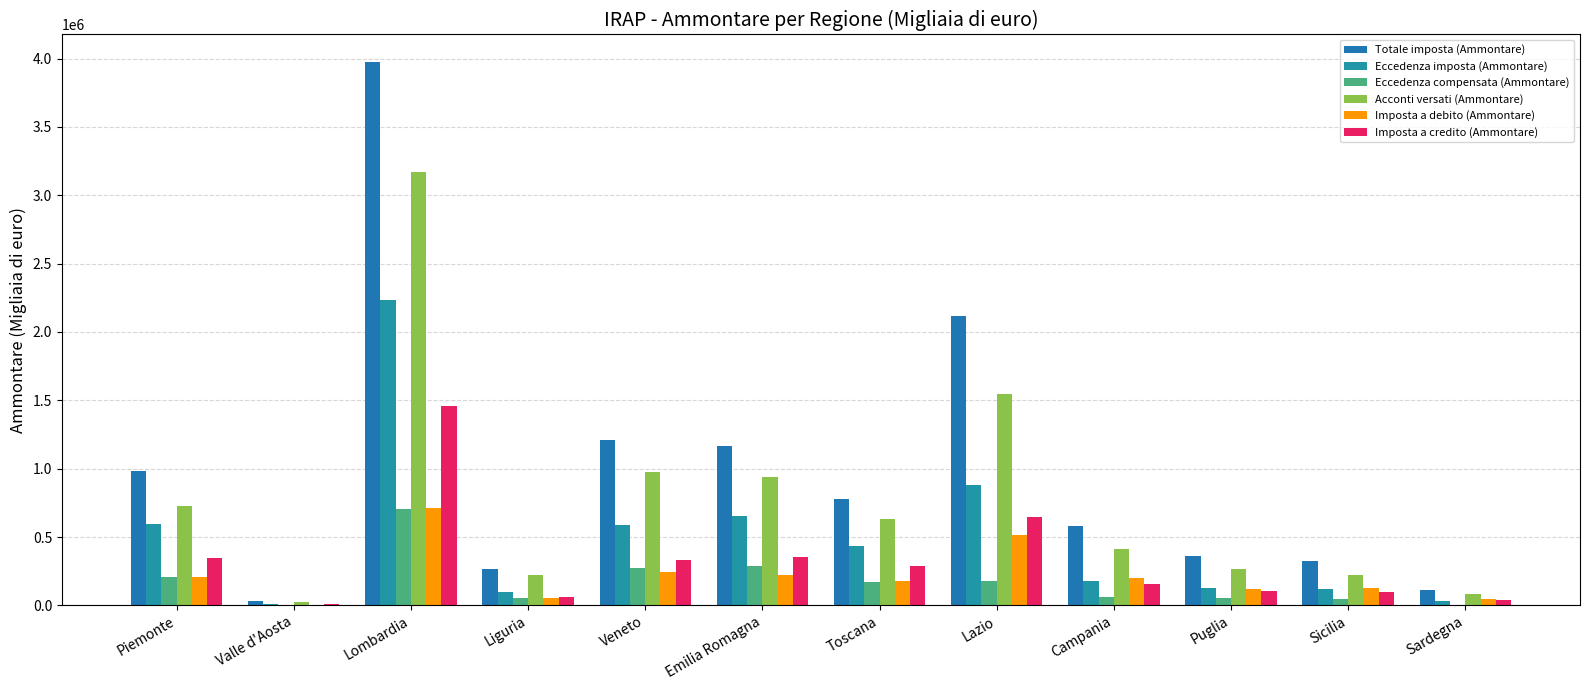

Is the value of Totale imposta (Ammontare) at Piemonte greater than the value of Eccedenza compensata (Ammontare) at Puglia?

Yes